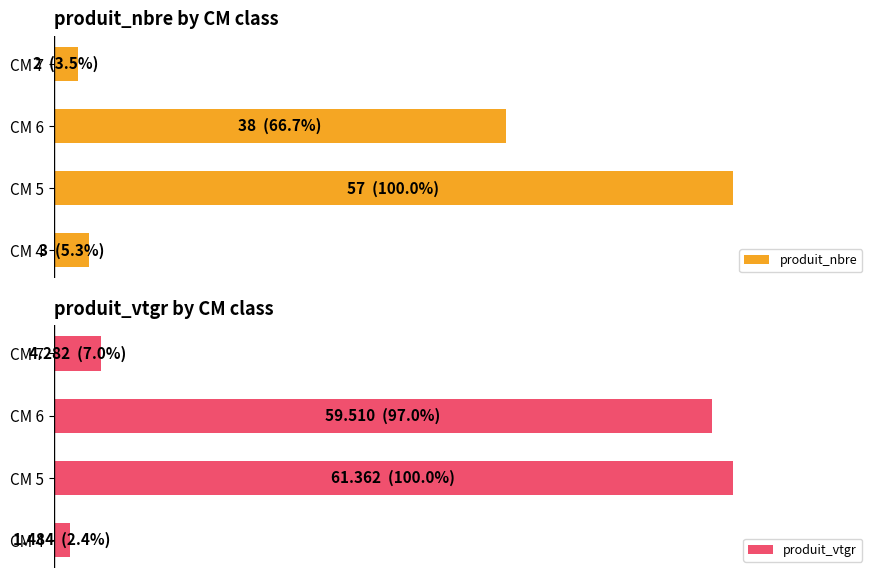

What is the difference between the maximum and minimum values in the produit_vtgr series?

97.6